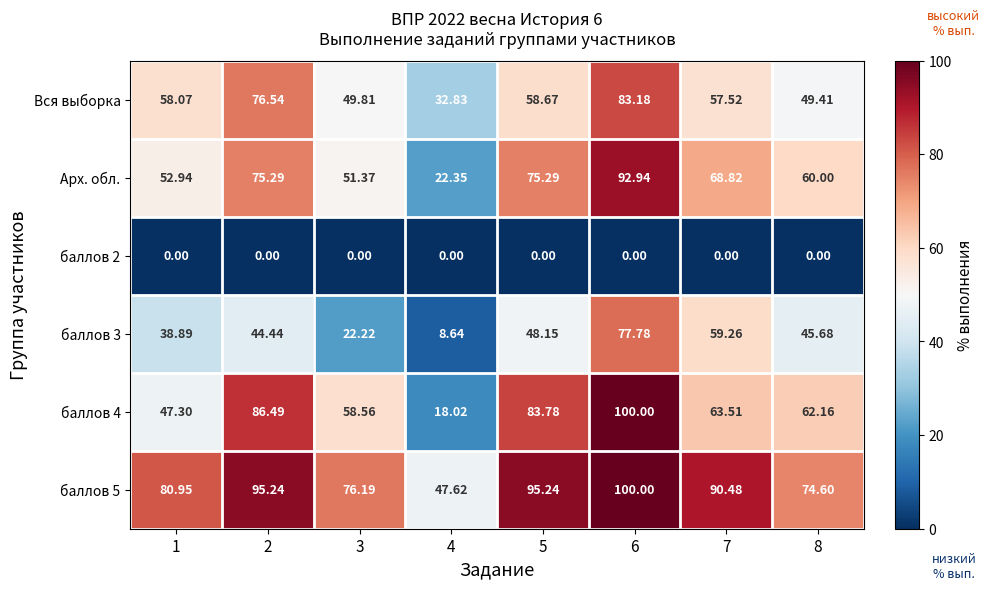

Is the value of баллов 5 at 6 greater than the value of Вся выборка at 4?

Yes